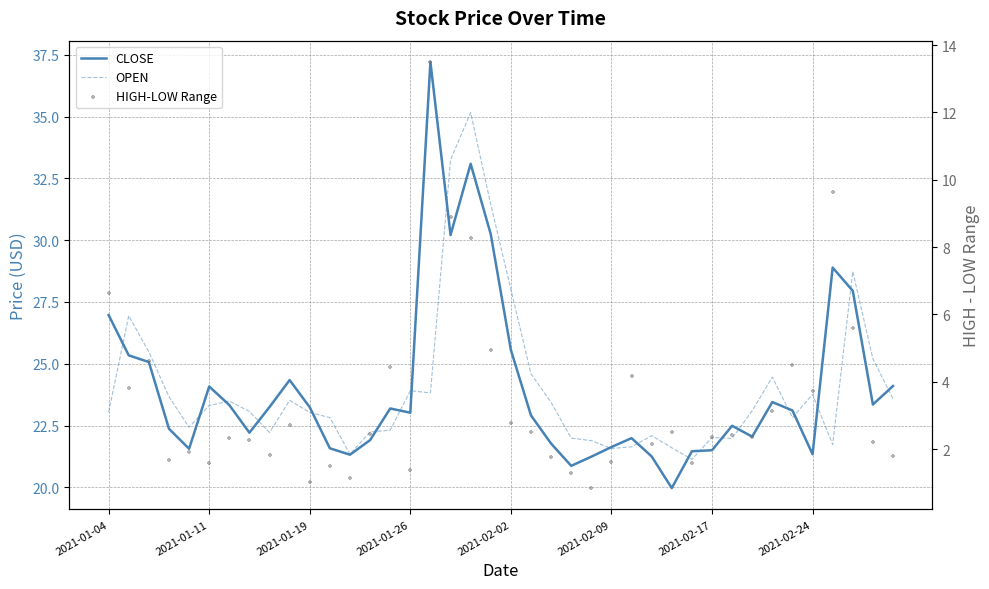

At which category is the sum across all series the highest?

18